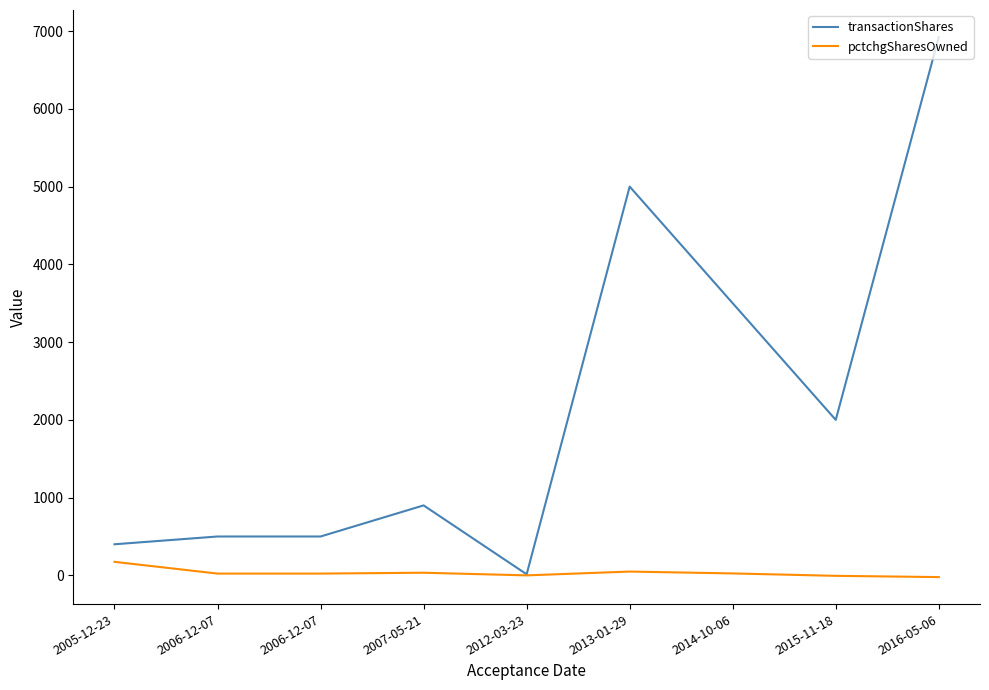

What is the greatest value displayed?

6924